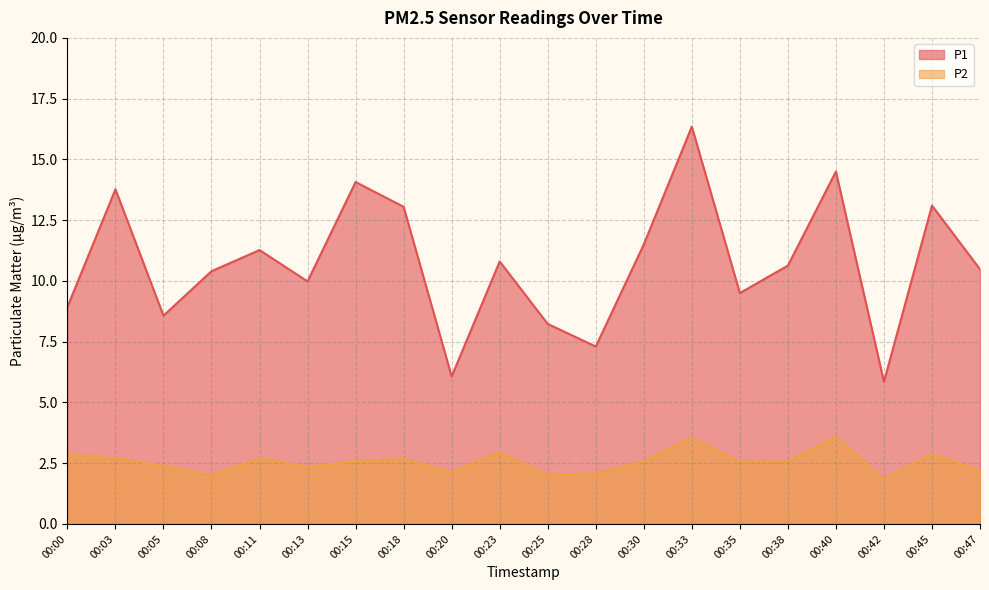

What is the difference between the highest and lowest values at 00:35?

7.0